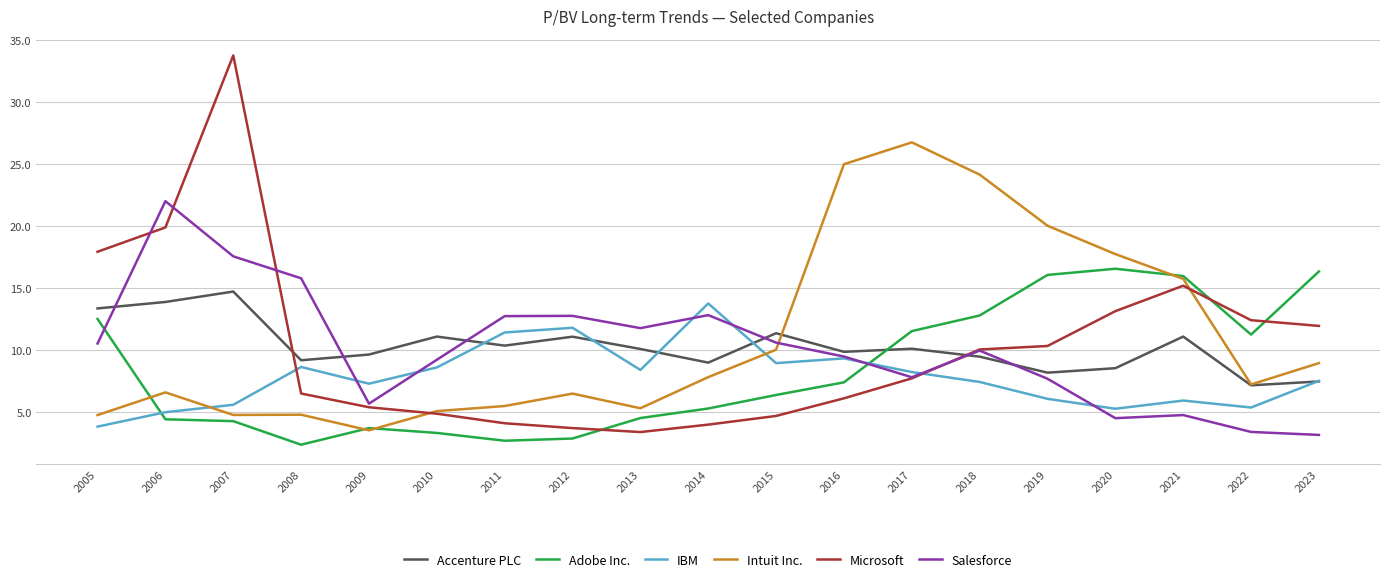

Which series ends up on top after the final intersection of Intuit Inc. and Salesforce?

Intuit Inc.